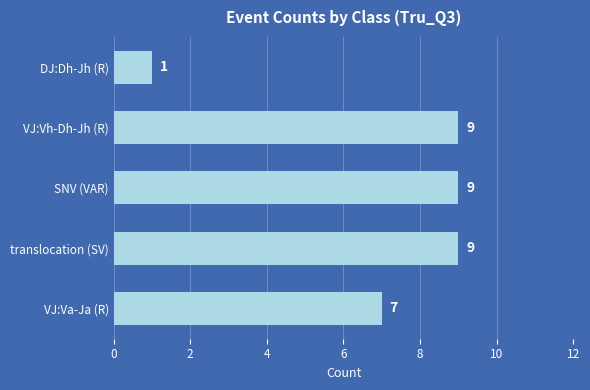

Reading top to bottom, extract all data points from this chart.

1	9	9	9	7